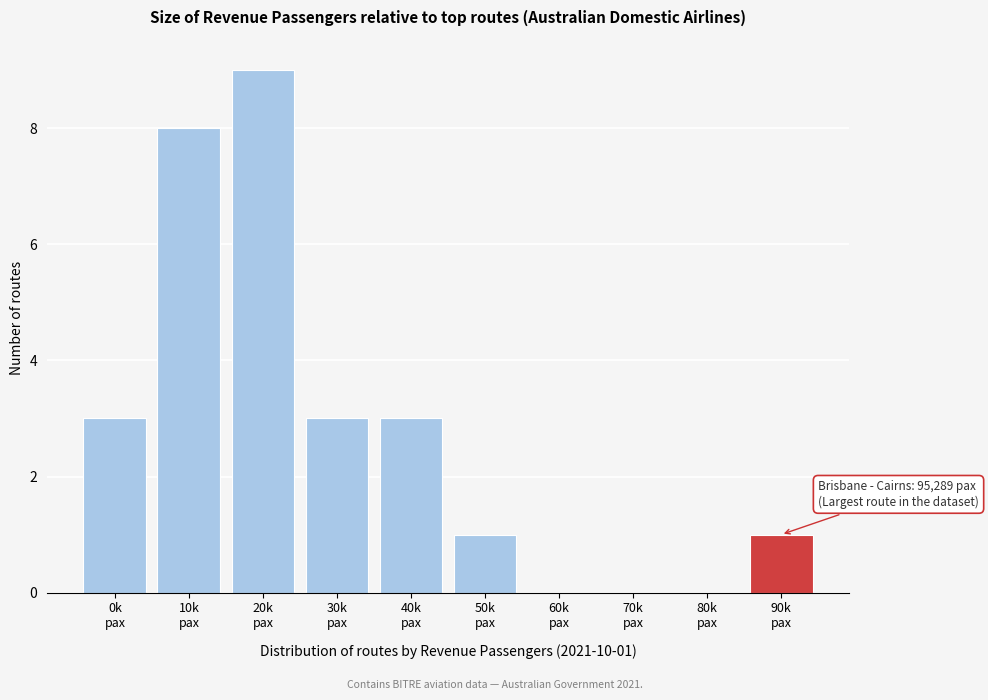

What is the maximum value shown in the chart?

9